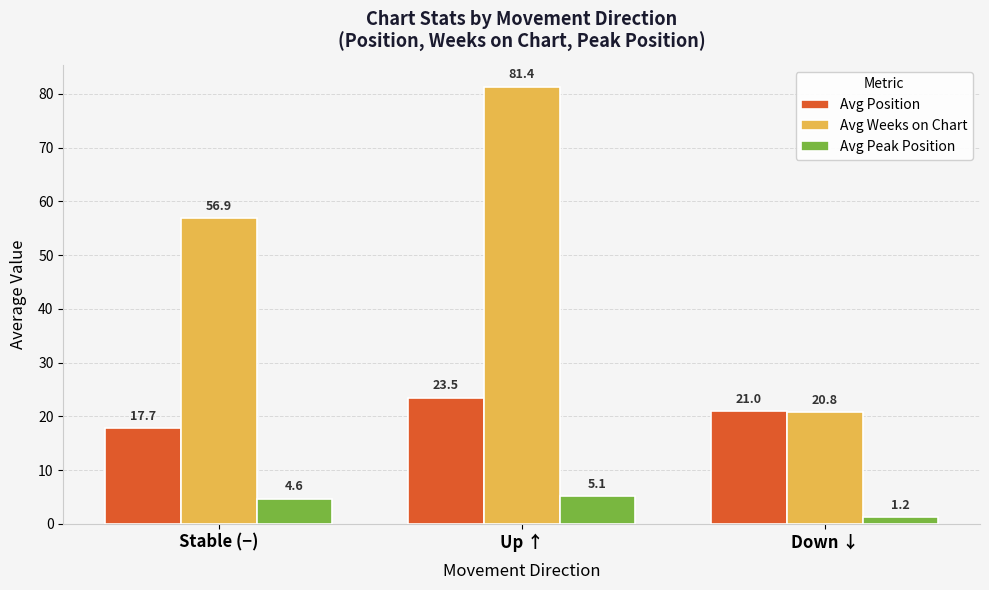

At which label does Avg Weeks on Chart first exceed 56?

Stable (−)